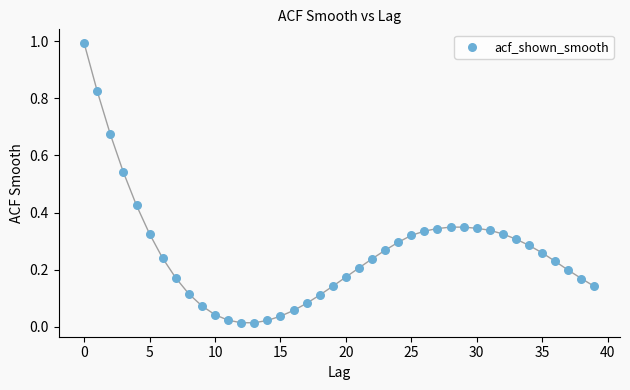

What is the range of Y values (max minus min)?

1.0